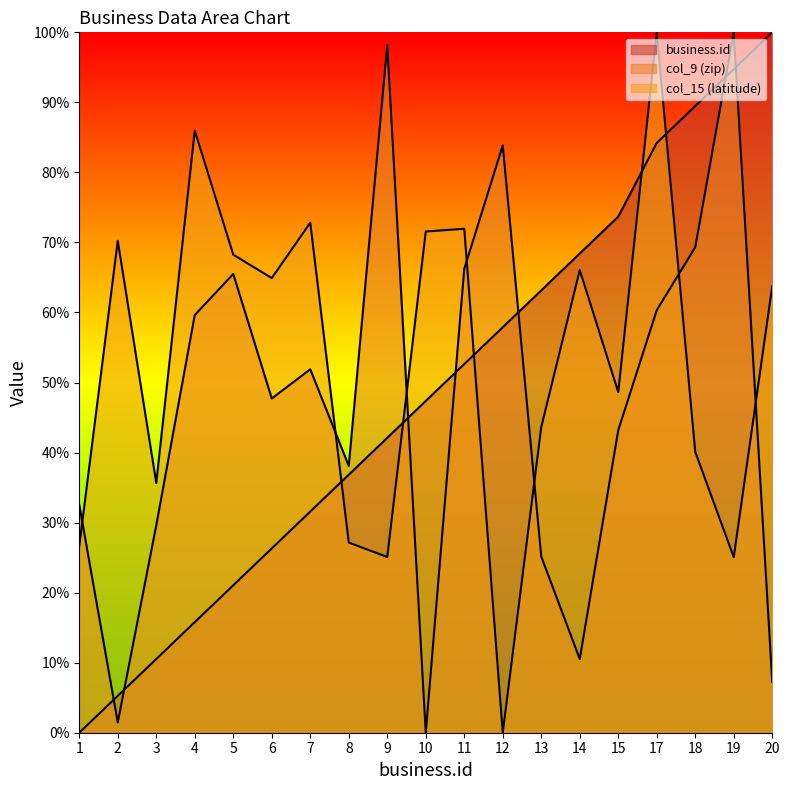

Rank the categories by col_9 (zip) value from lowest to highest.

10, 2, 20, 14, 13, 3, 1, 8, 15, 6, 7, 4, 17, 5, 11, 18, 12, 9, 19